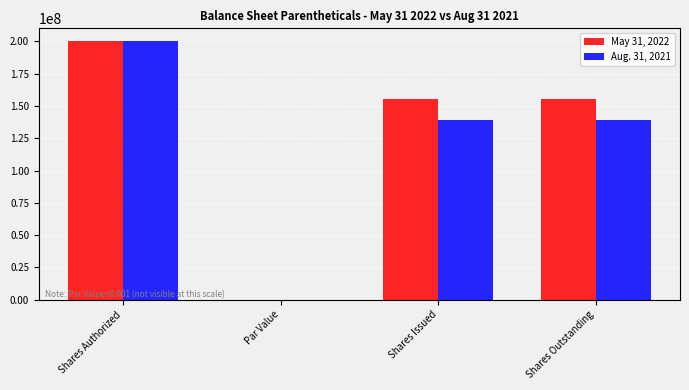

At which category does the chart reach its peak across all series?

Shares Authorized